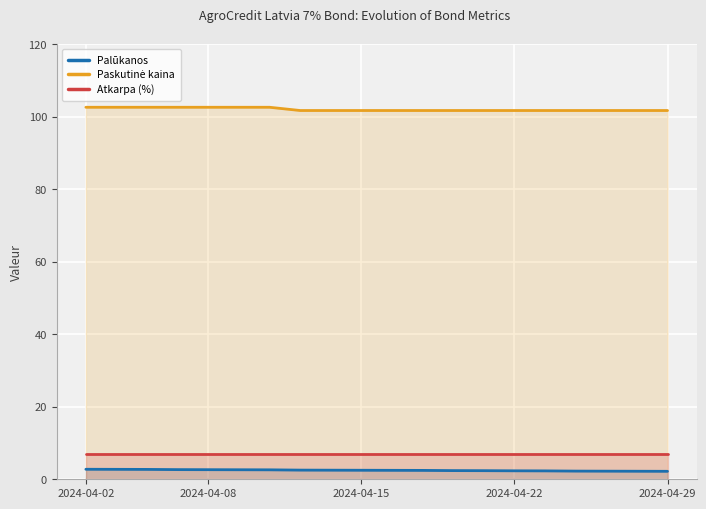

How many lines are shown in the chart?

3